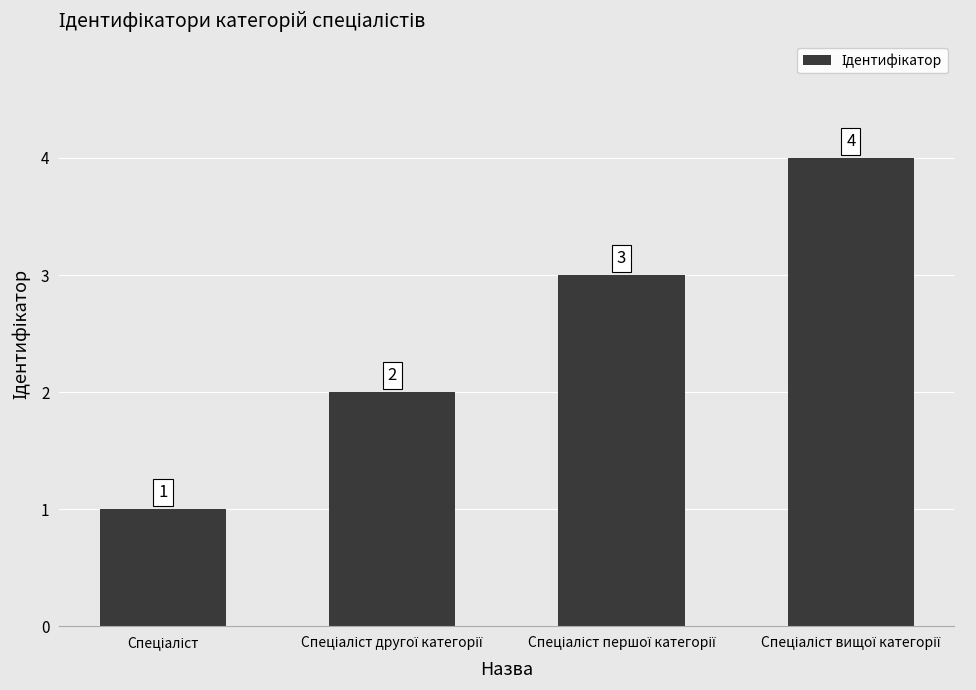

What is the sum of all values?

10